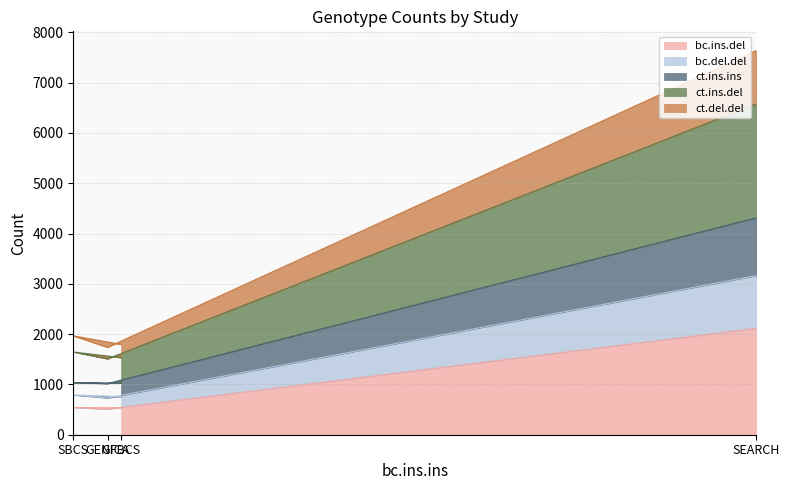

What is the lowest value of the bc.ins.del series?

509